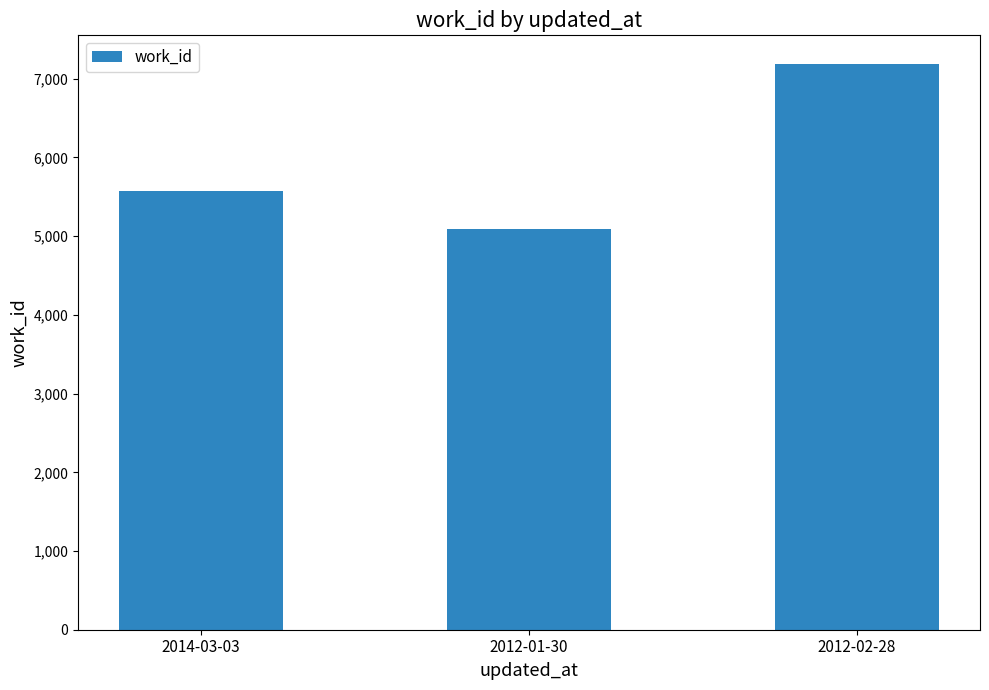

Approximately how many times larger is the value at 2014-03-03 compared to 2012-02-28?

0.8